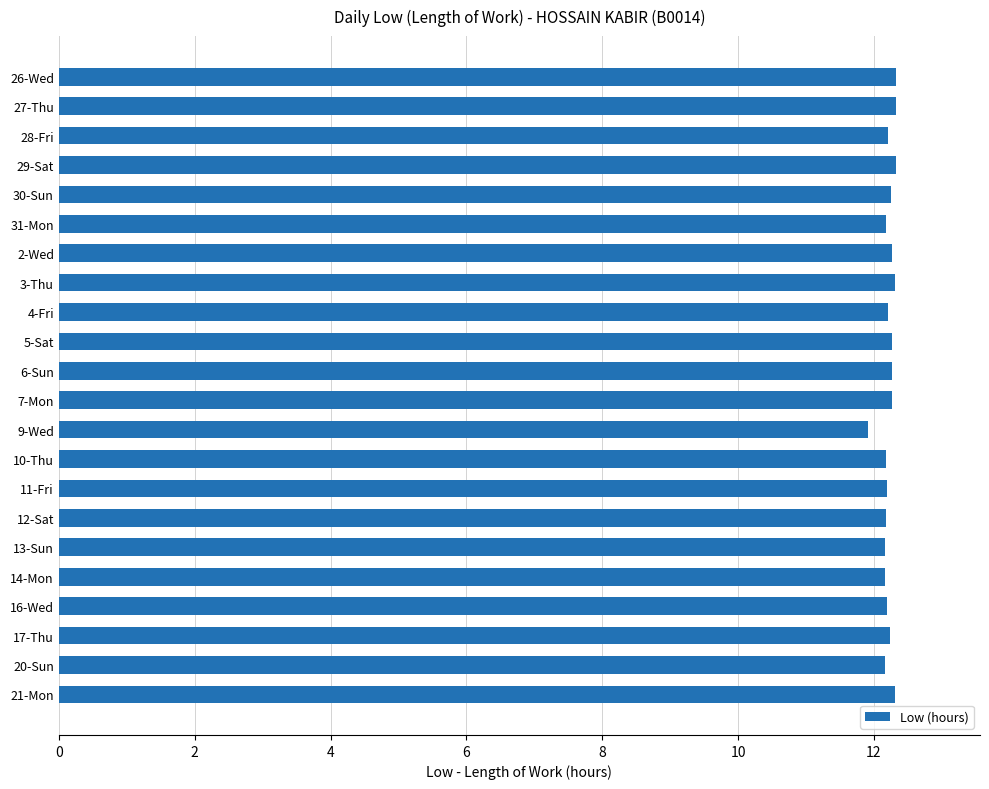

What is the difference between the maximum and minimum values?

0.4